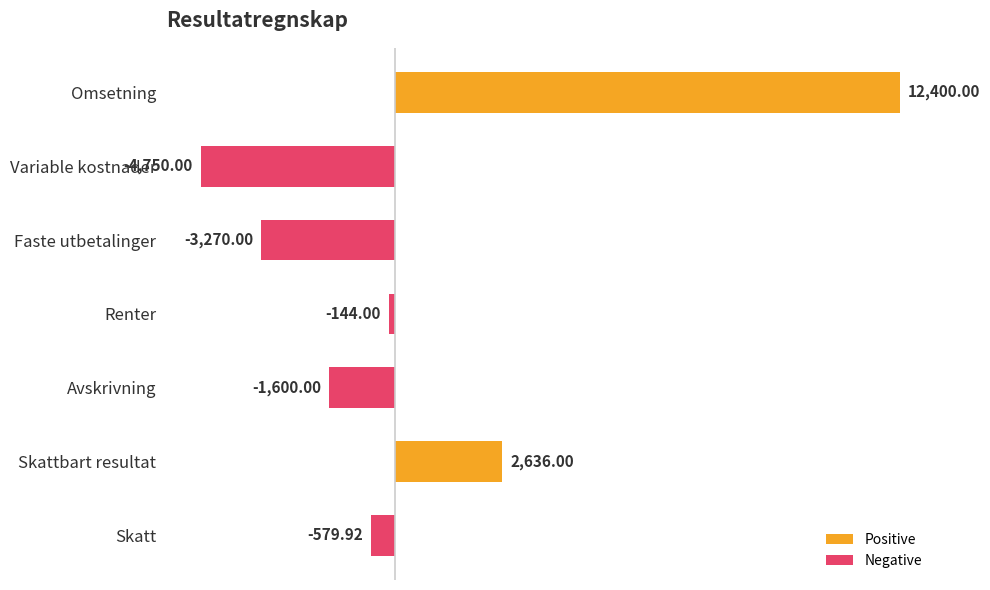

Which category has the highest value across all series?

Omsetning